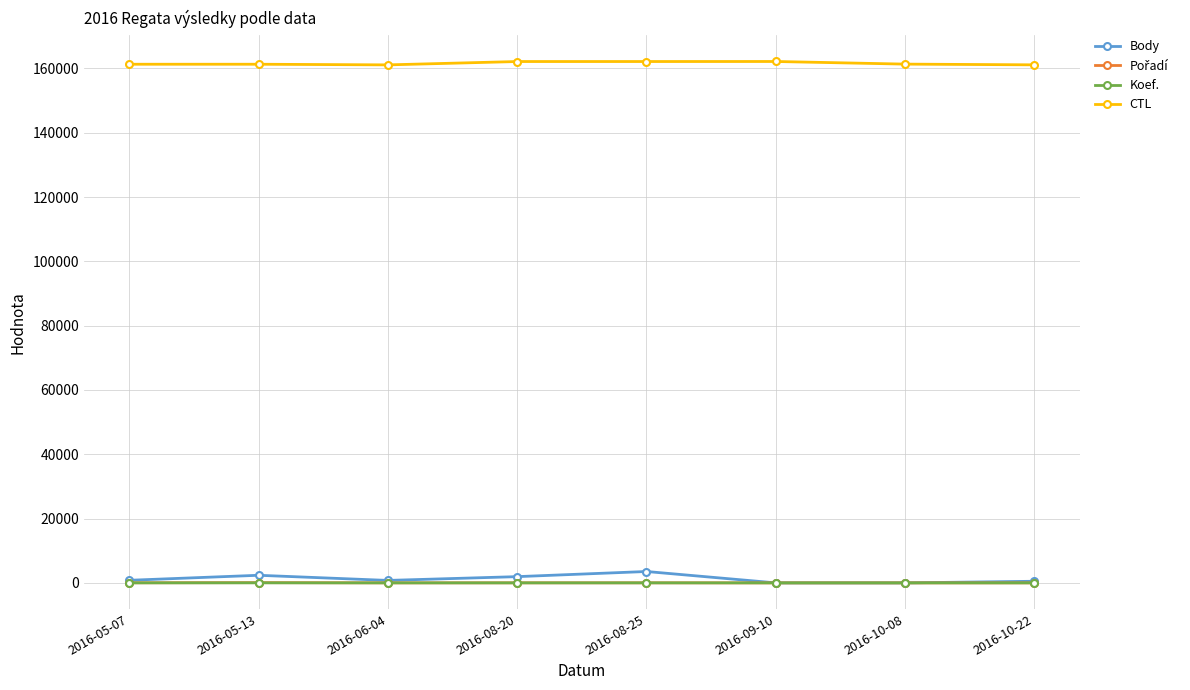

What is the label of the 8th point from the right?

2016-05-07